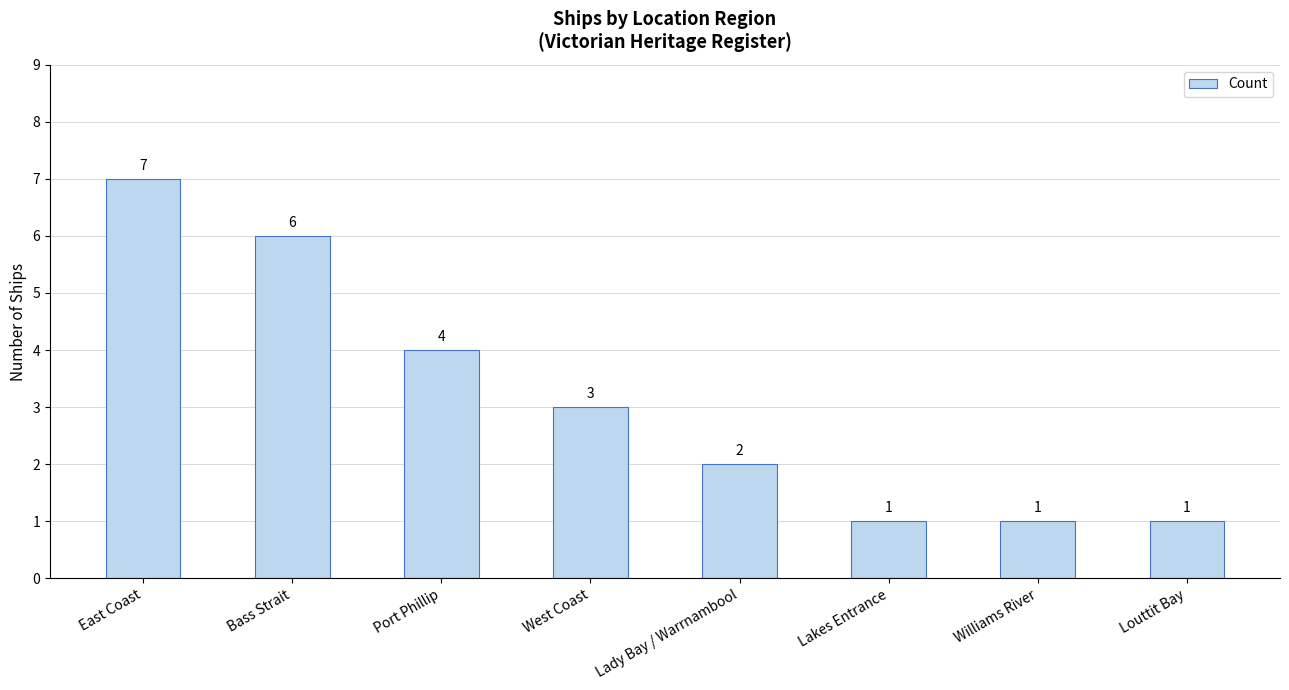

True or false: the data shows 1 at Louttit Bay.

True